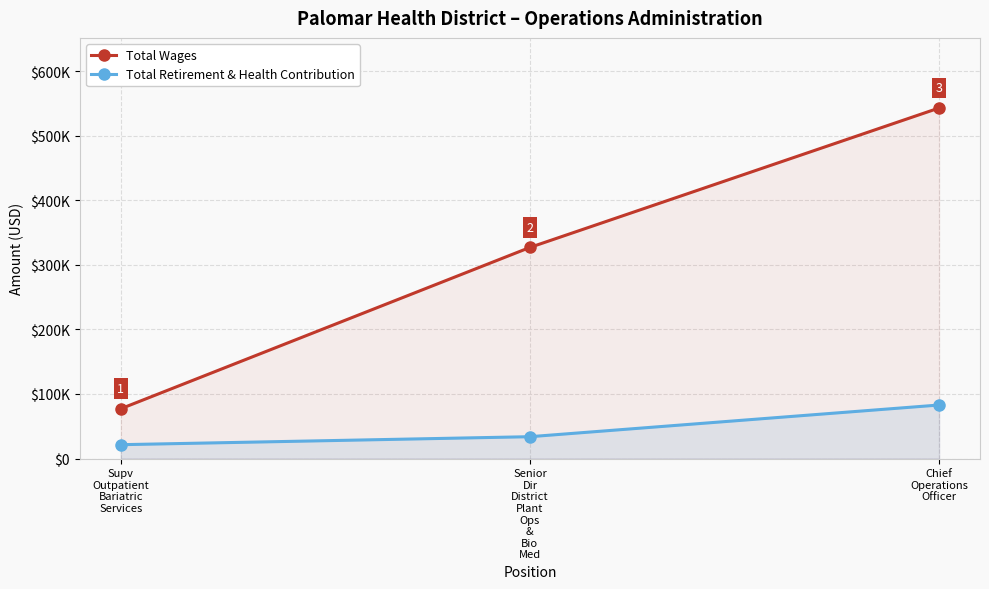

At which category is the sum across all series the highest?

Chief
Operations
Officer